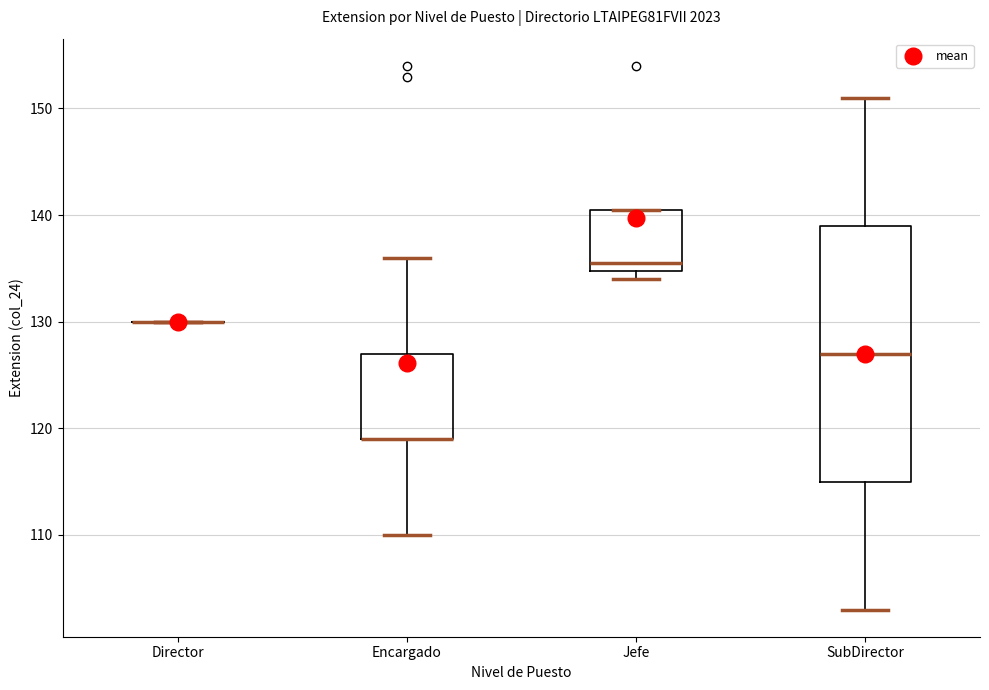

Where does the median line of the box for Jefe sit on the y-axis? The values are not printed on the chart, so give them approximately, as read against the axis.

136